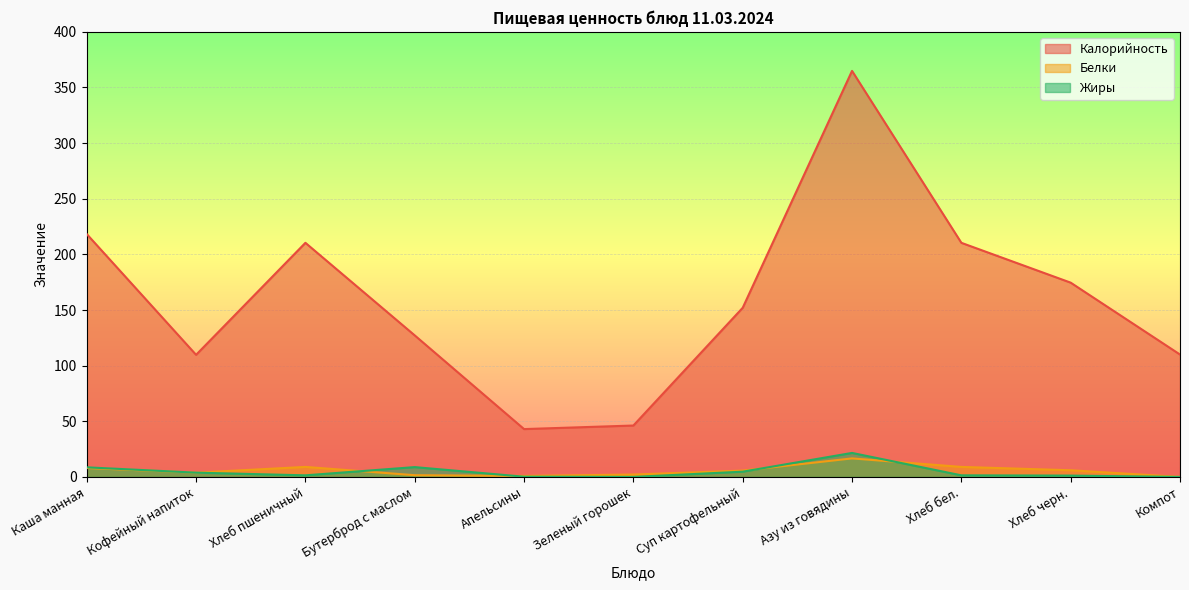

Reading left to right, list all the values displayed in this chart.

Калорийность: Каша манная=218.2	Кофейный напиток=109.7	Хлеб пшеничный=210.4	Бутерброд с маслом=127.2	Апельсины=43.0	Зеленый горошек=46.2	Суп картофельный=152.0	Азу из говядины=364.9	Хлеб бел.=210.4	Хлеб черн.=174.6	Компот=110.0
Белки: Каша манная=8.0	Кофейный напиток=3.8	Хлеб пшеничный=9.0	Бутерброд с маслом=1.6	Апельсины=0.9	Зеленый горошек=2.1	Суп картофельный=5.7	Азу из говядины=16.6	Хлеб бел.=9.0	Хлеб черн.=6.0	Компот=0.0
Жиры: Каша манная=8.6	Кофейный напиток=3.8	Хлеб пшеничный=1.4	Бутерброд с маслом=8.8	Апельсины=0.2	Зеленый горошек=0.0	Суп картофельный=4.7	Азу из говядины=21.6	Хлеб бел.=1.4	Хлеб черн.=1.2	Компот=0.0